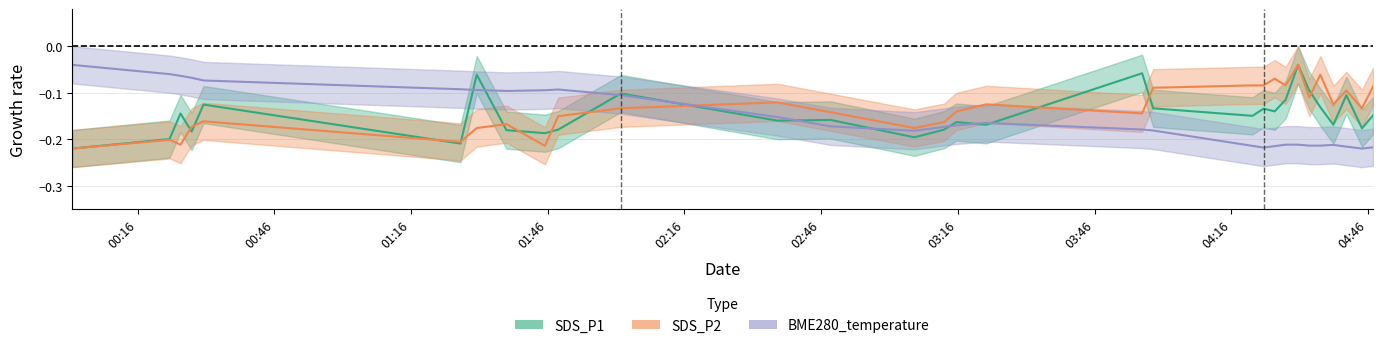

Rank the series at 01:30 from highest to lowest value.

SDS_P1, BME280_temperature, SDS_P2